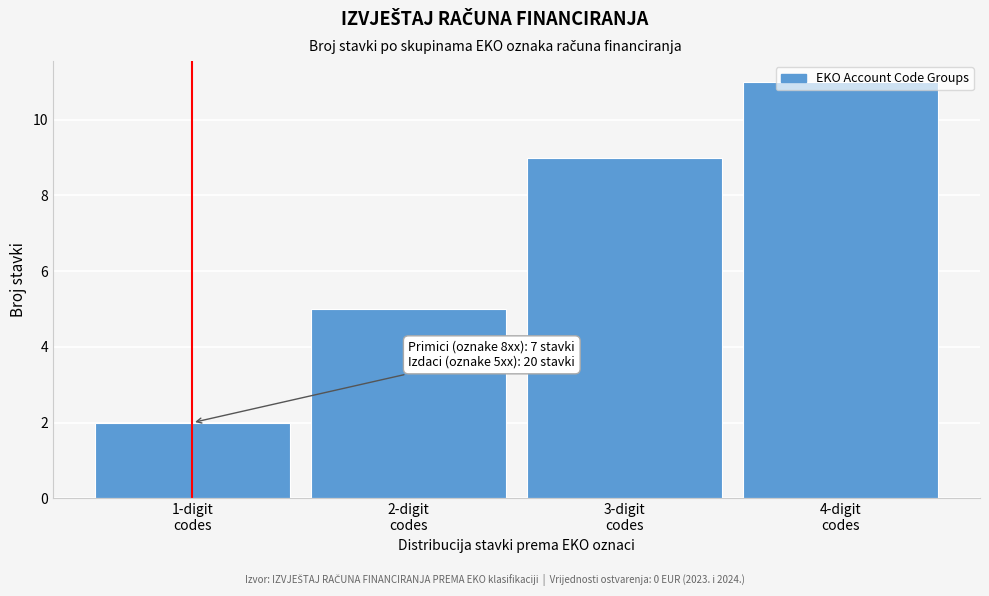

What is the sum of all values?

27